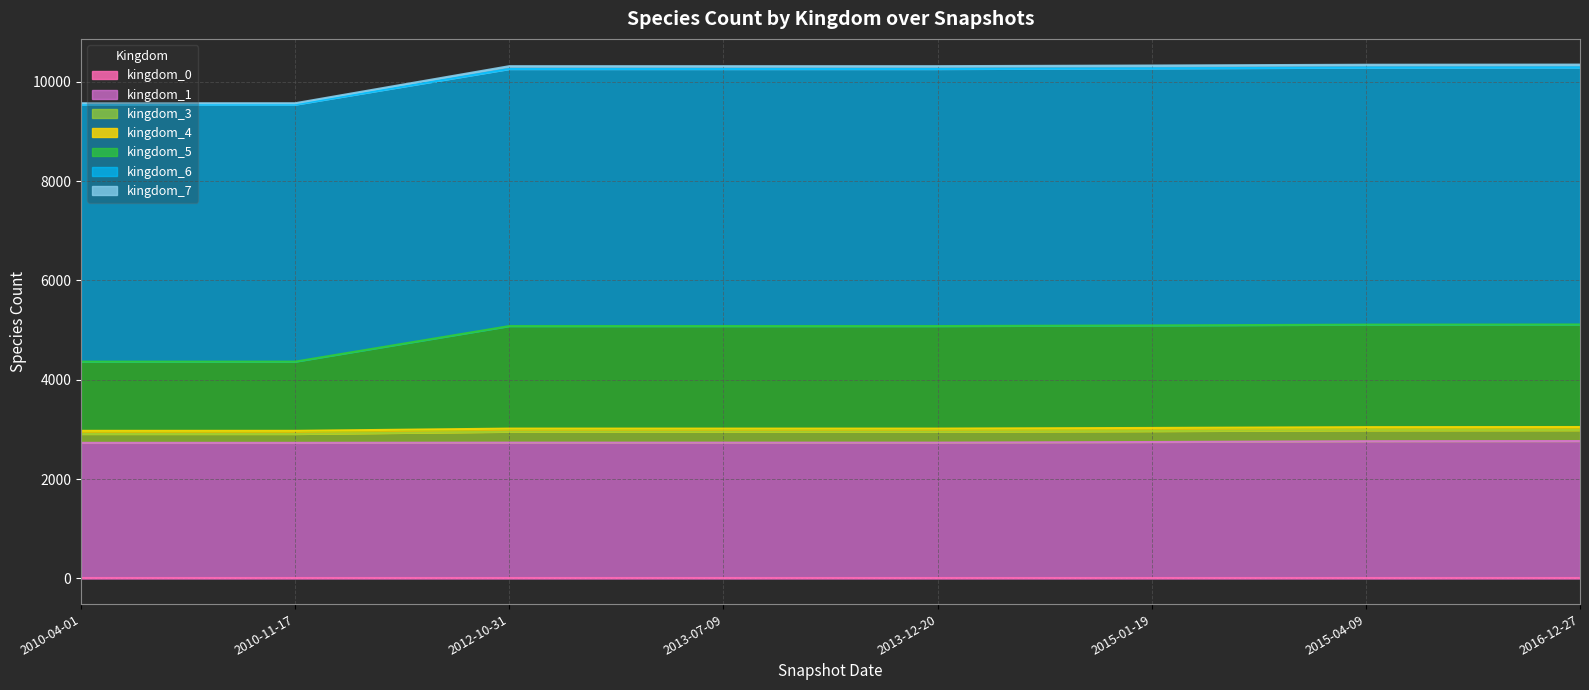

What is the minimum value for kingdom_1?

2729